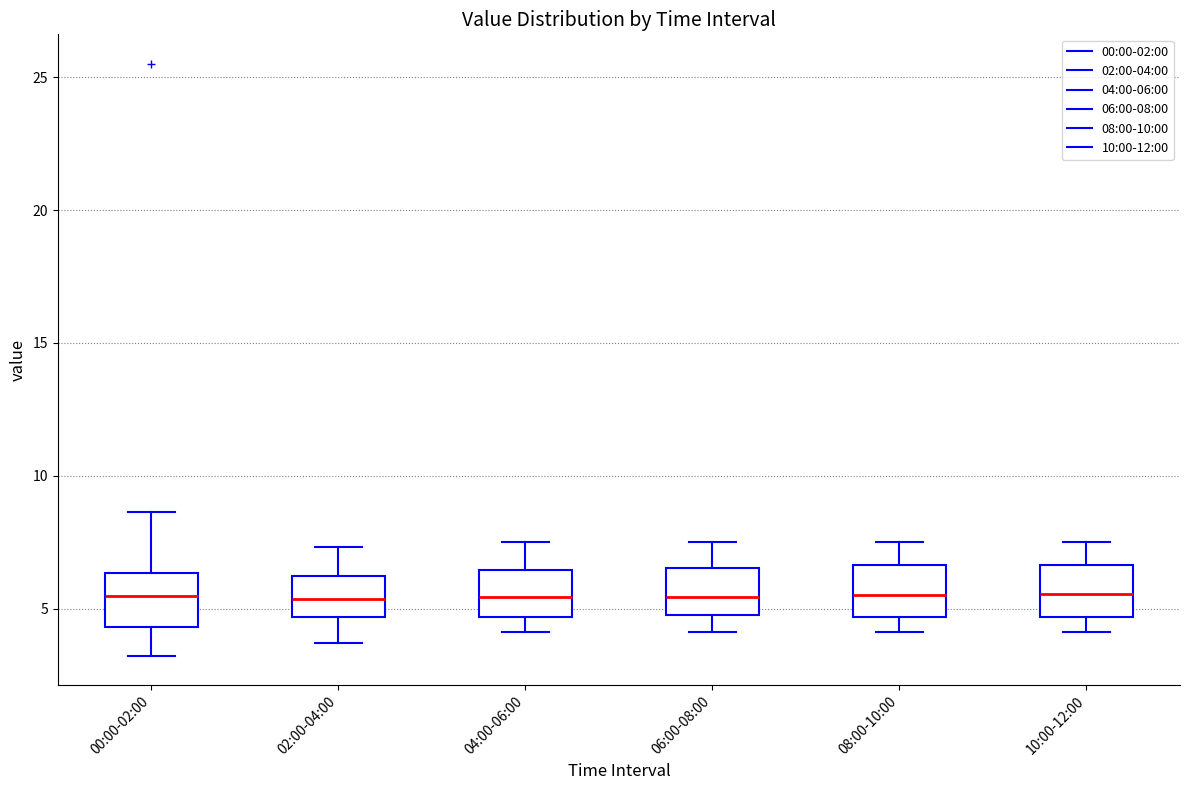

Reading left to right, read every box against the y-axis: the position of its median line, the range the box covers, and the ends of its whiskers. The values are not printed on the chart, so give them approximately, as read against the axis.

00:00-02:00: median 5.5, box 4.5 to 6.5, whiskers 3.0 to 8.5
02:00-04:00: median 5.5, box 4.5 to 6.0, whiskers 3.5 to 7.5
04:00-06:00: median 5.5, box 4.5 to 6.5, whiskers 4.0 to 7.5
06:00-08:00: median 5.5, box 5.0 to 6.5, whiskers 4.0 to 7.5
08:00-10:00: median 5.5, box 4.5 to 6.5, whiskers 4.0 to 7.5
10:00-12:00: median 5.5, box 4.5 to 6.5, whiskers 4.0 to 7.5